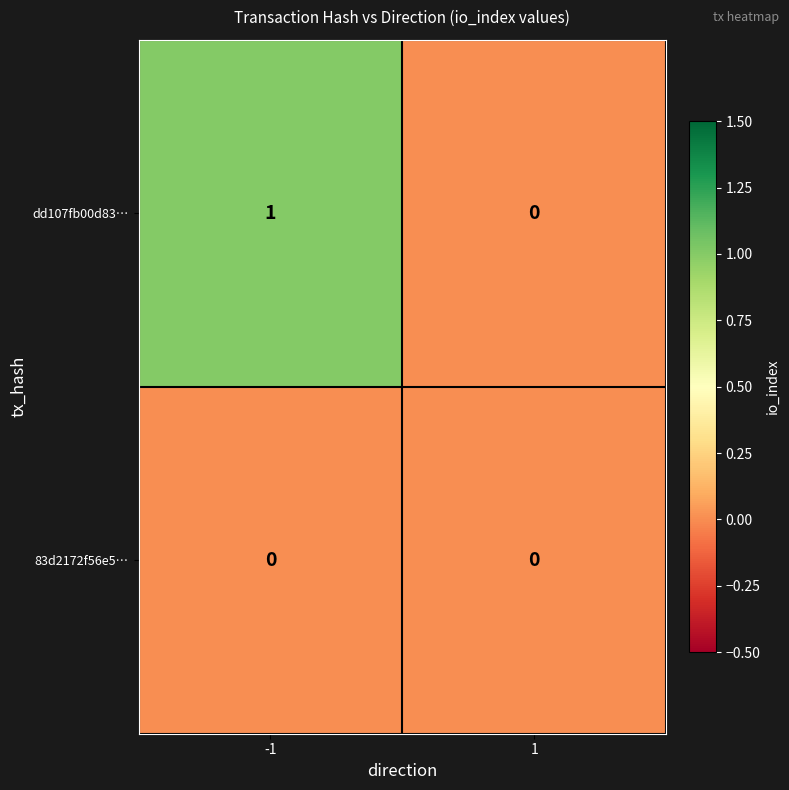

Which series has the largest total across all categories?

dd107fb00d83…